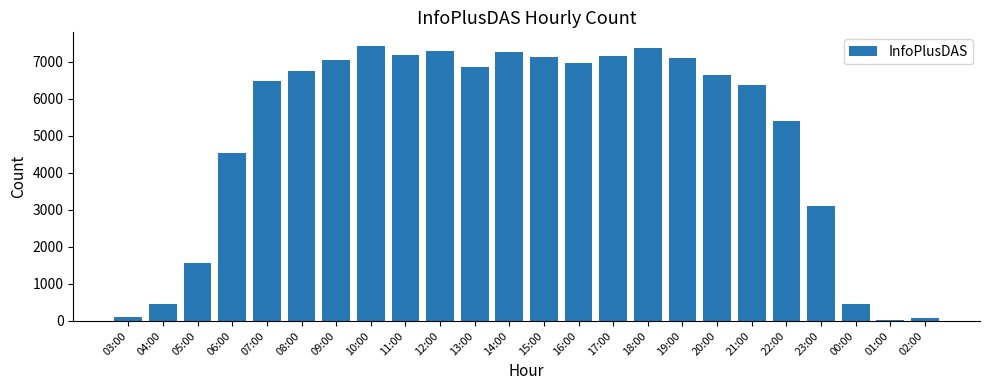

How many data points does each series have?

24